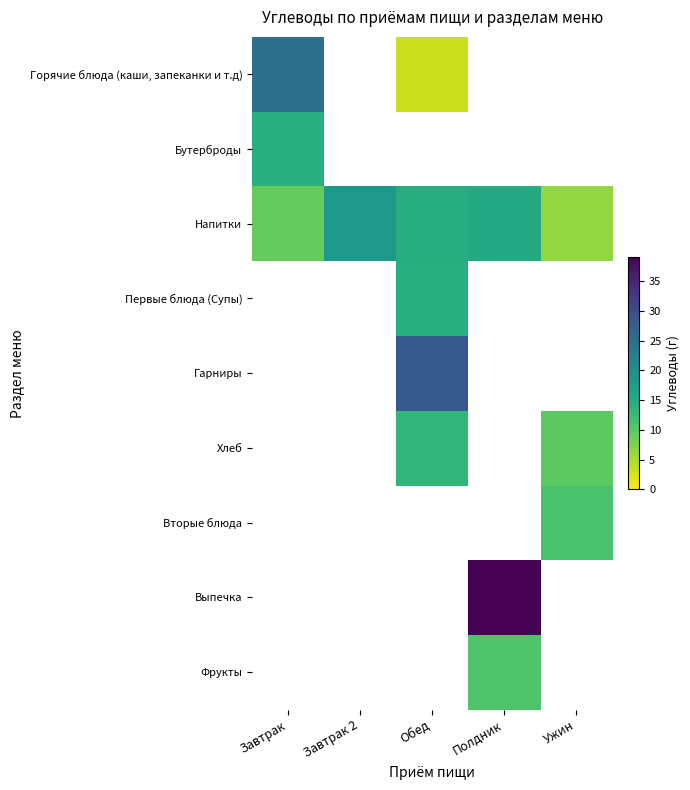

Which label corresponds to the largest value in the chart?

Полдник